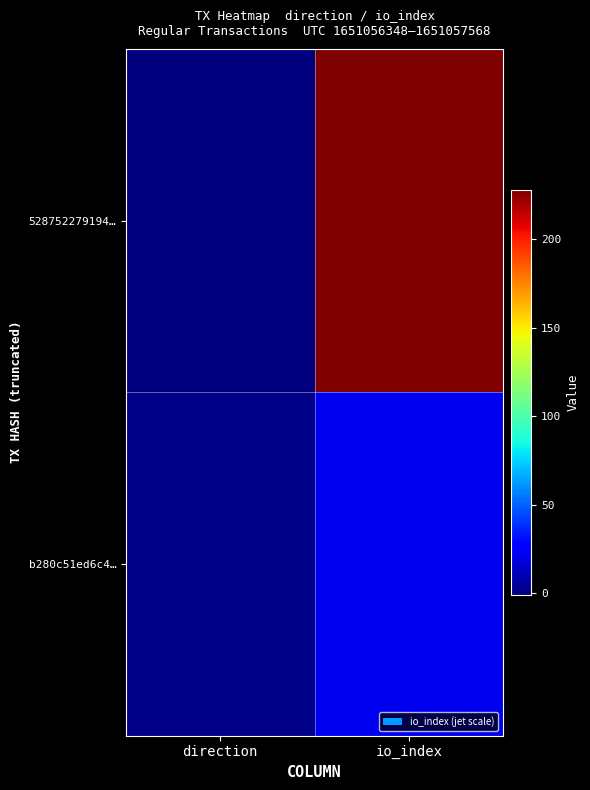

What is the total value across all series at io_index?

250